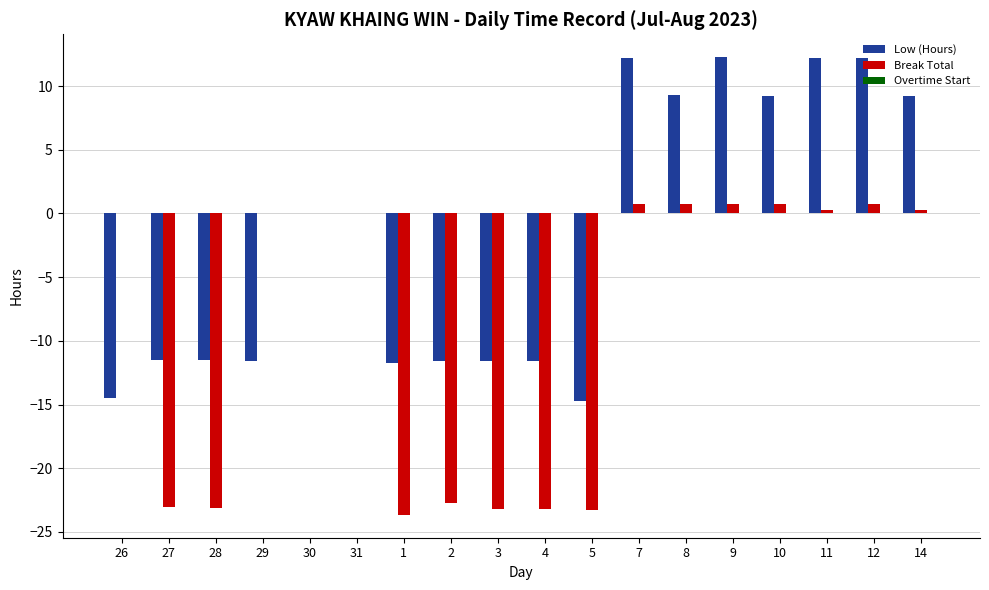

What is the sum of all Break Total values?

-158.0